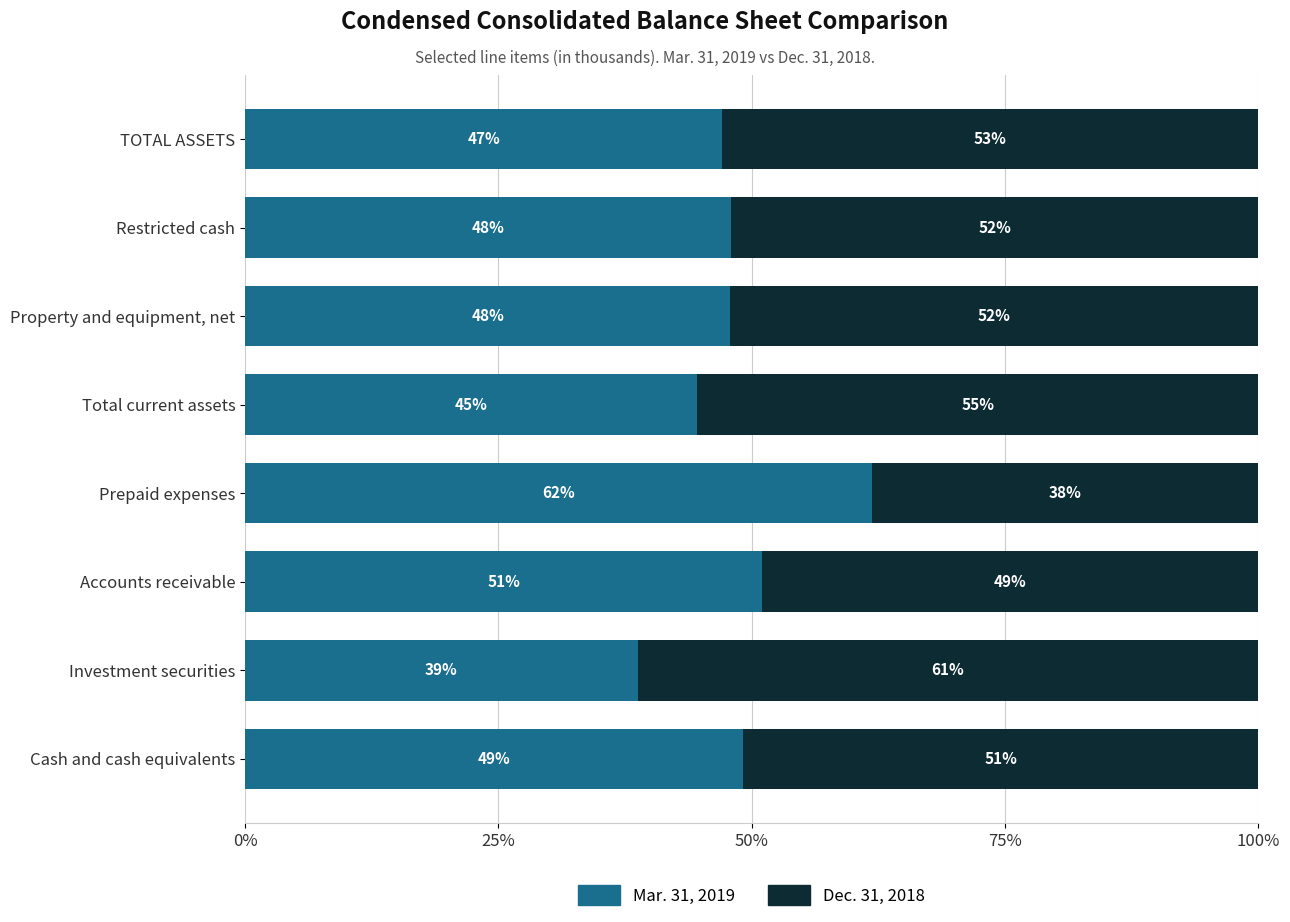

At which label does Mar. 31, 2019 reach its peak?

Prepaid expenses